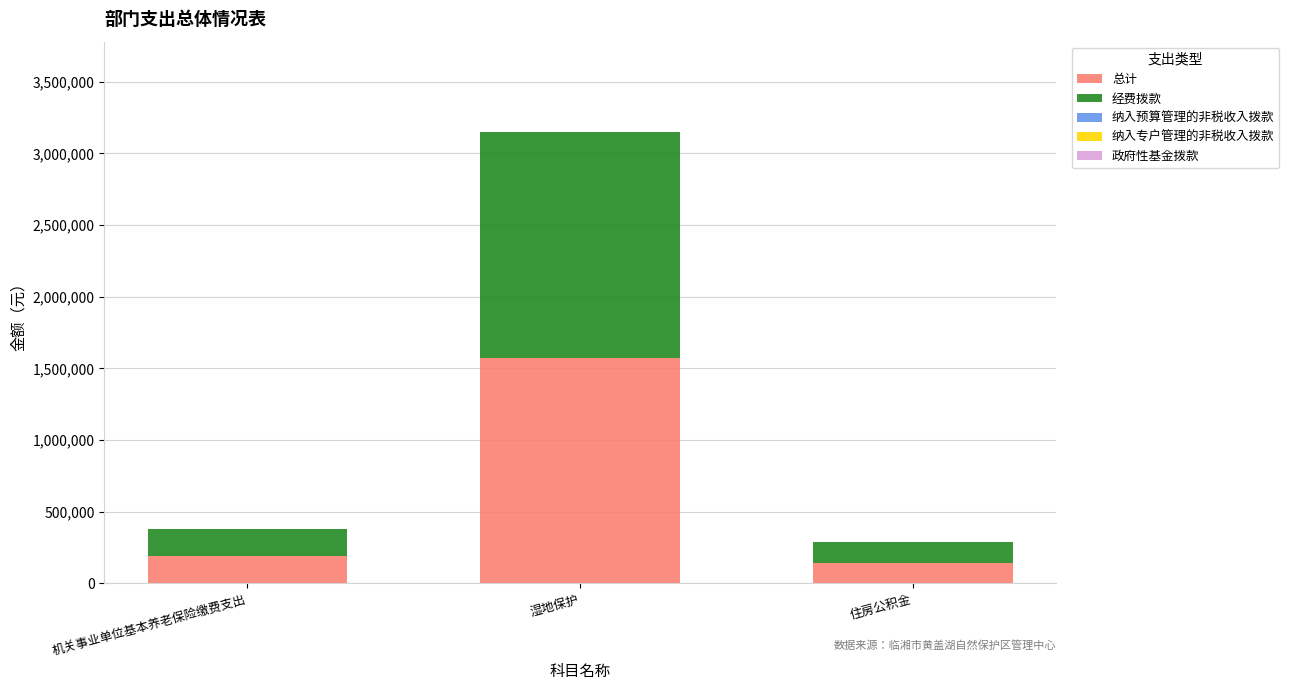

What is the sum of the 总计 values at 湿地保护 and 住房公积金?

1718138.5